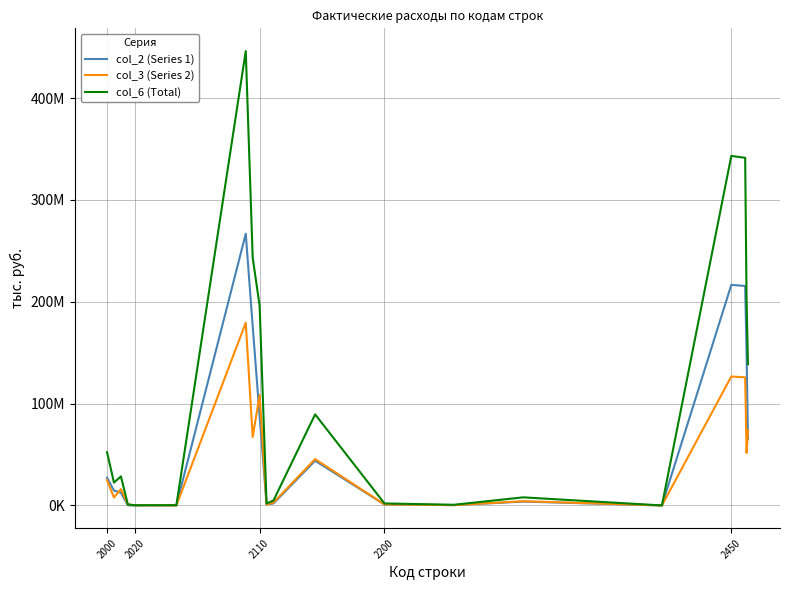

Does the chart have visible grid lines?

Yes